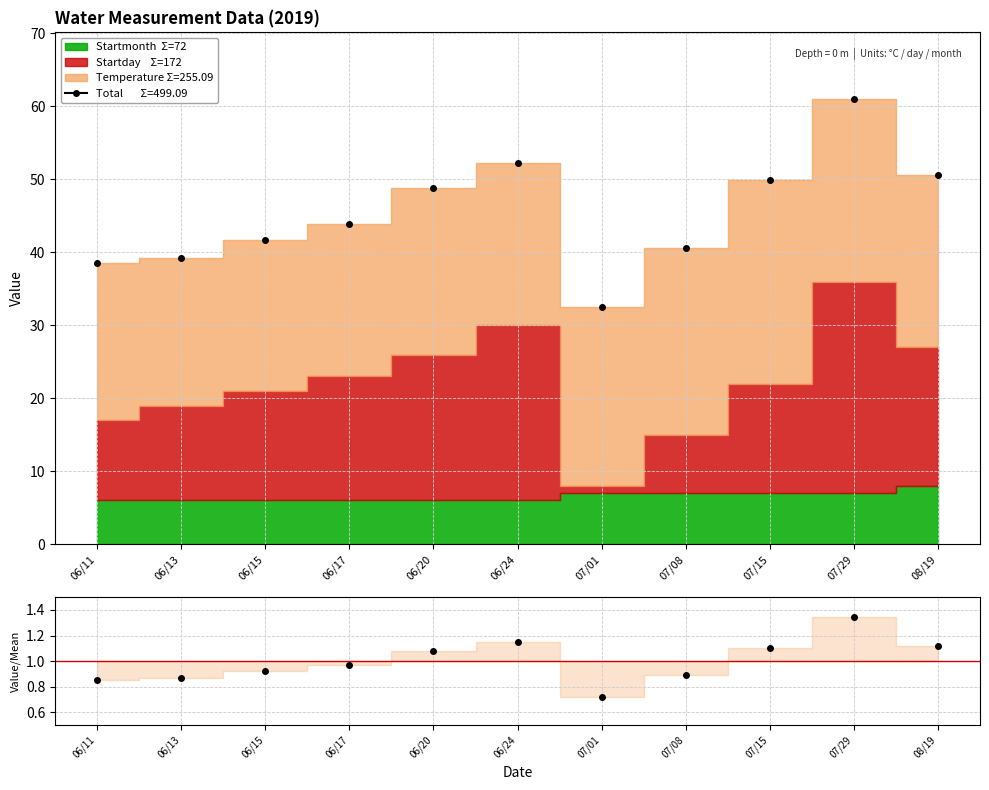

How many interior local peaks does the ratio series have?

2